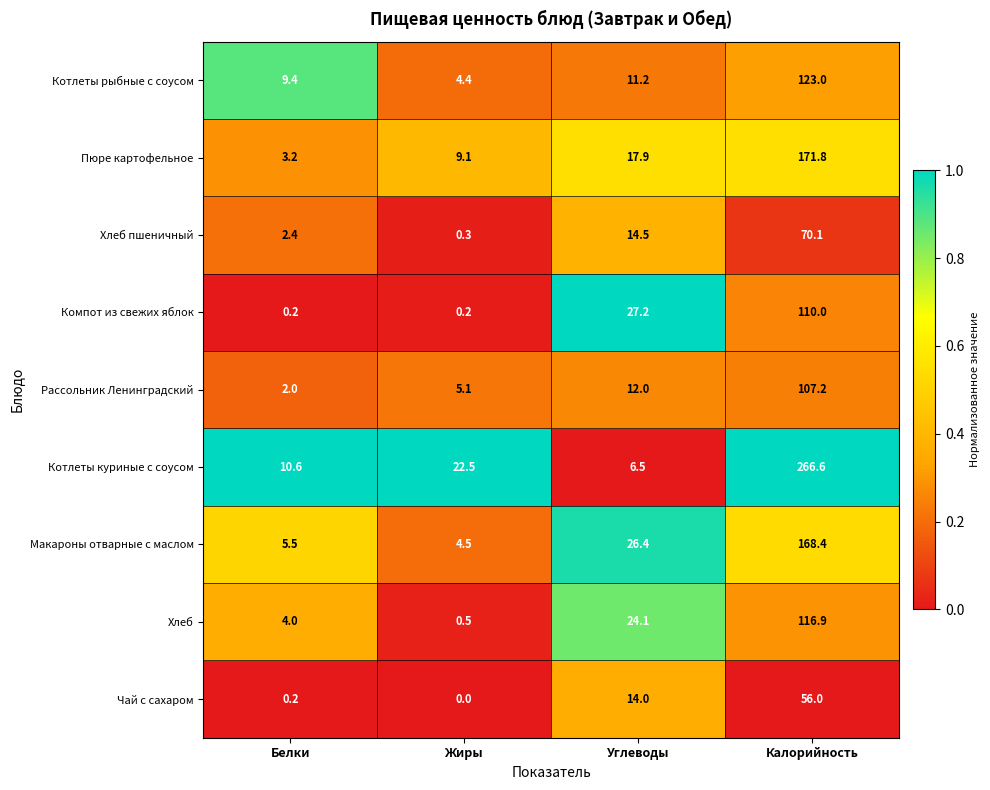

At which category is the sum across all series the highest?

Калорийность